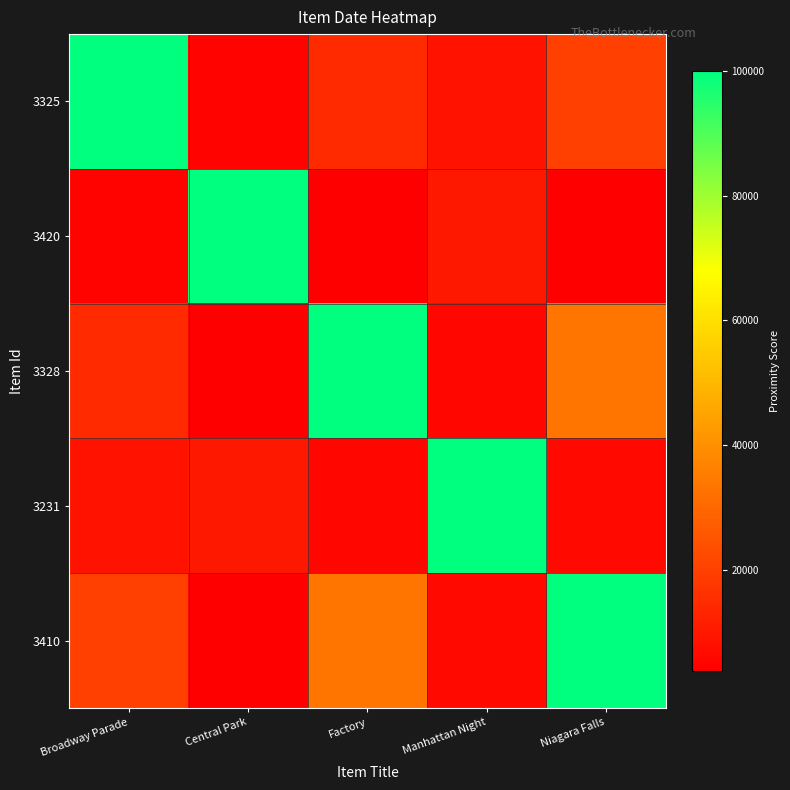

Reading right to left, list all the values displayed in this chart.

3325: Niagara Falls=20000.0	Manhattan Night=8333.3	Factory=14285.7	Central Park=4761.9	Broadway Parade=100000.0
3420: Niagara Falls=4000.0	Manhattan Night=10000.0	Factory=3703.7	Central Park=100000.0	Broadway Parade=4761.9
3328: Niagara Falls=33333.3	Manhattan Night=5555.6	Factory=100000.0	Central Park=3703.7	Broadway Parade=14285.7
3231: Niagara Falls=6250.0	Manhattan Night=100000.0	Factory=5555.6	Central Park=10000.0	Broadway Parade=8333.3
3410: Niagara Falls=100000.0	Manhattan Night=6250.0	Factory=33333.3	Central Park=4000.0	Broadway Parade=20000.0